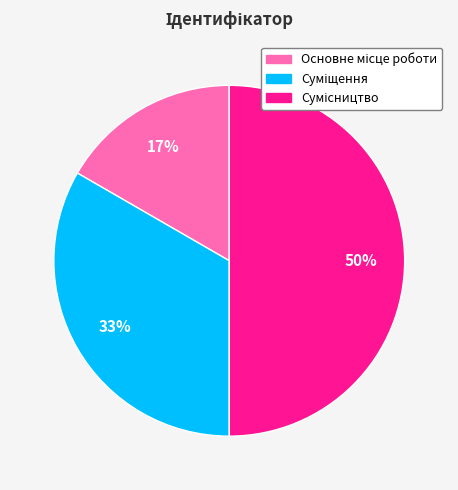

To the nearest percent, what is the average slice percentage?

33%